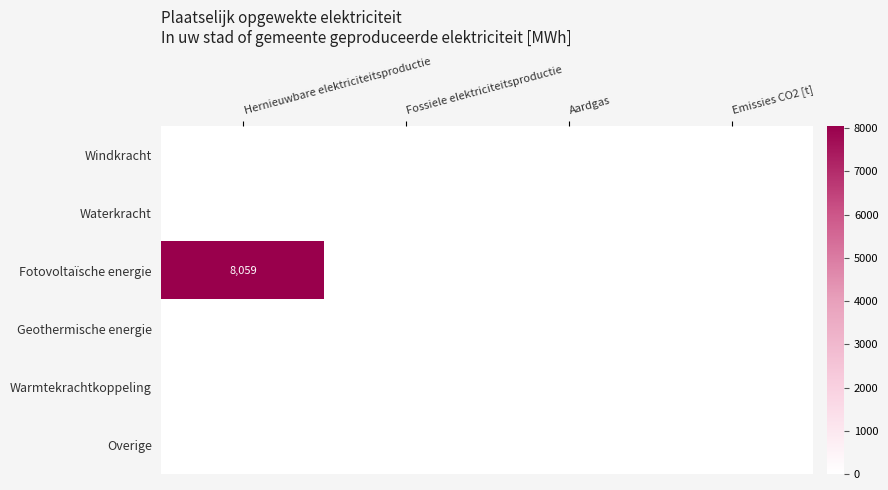

Between Fossiele elektriciteitsproductie and Aardgas, which is larger?

Fossiele elektriciteitsproductie